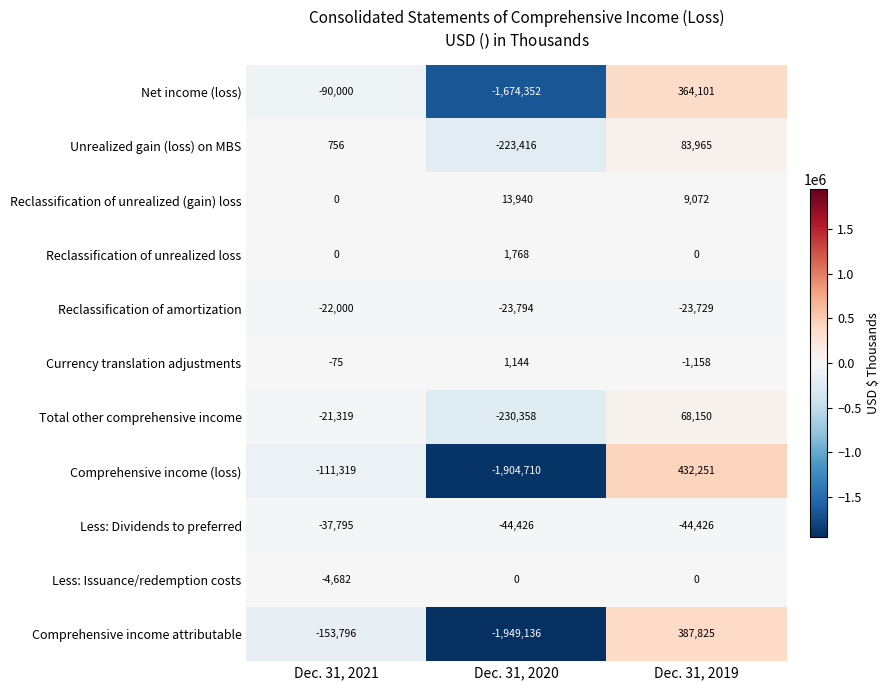

How many negative values does the Less: Issuance/redemption costs series have?

1